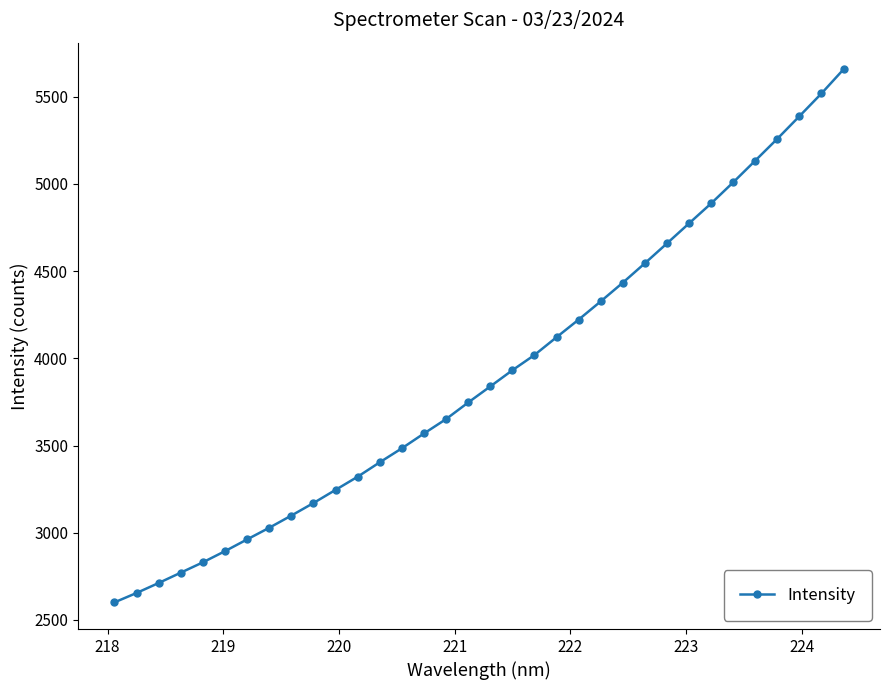

What is the smallest value displayed?

2600.3